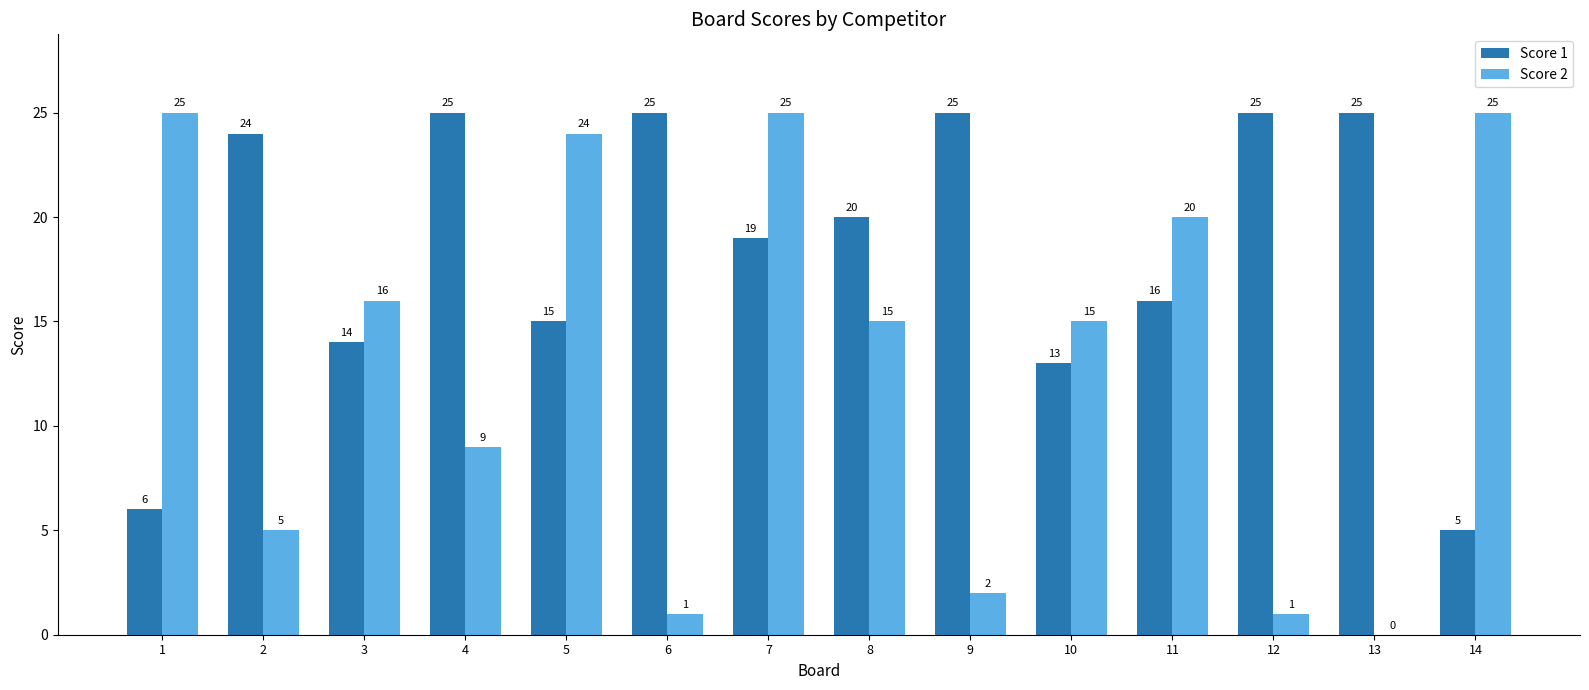

Is the value of Score 2 at 9 greater than the value of Score 1 at 7?

No